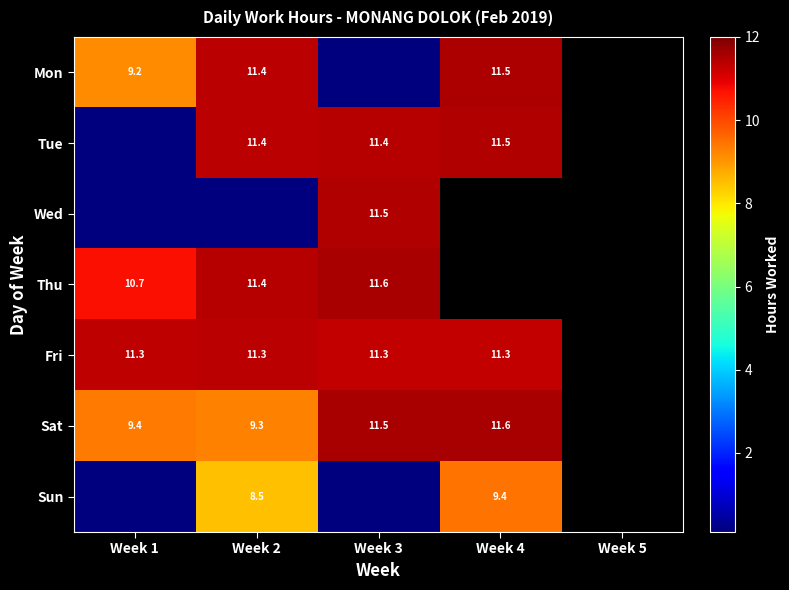

True or false: Wed has a value of 6.9 at Week 1.

False